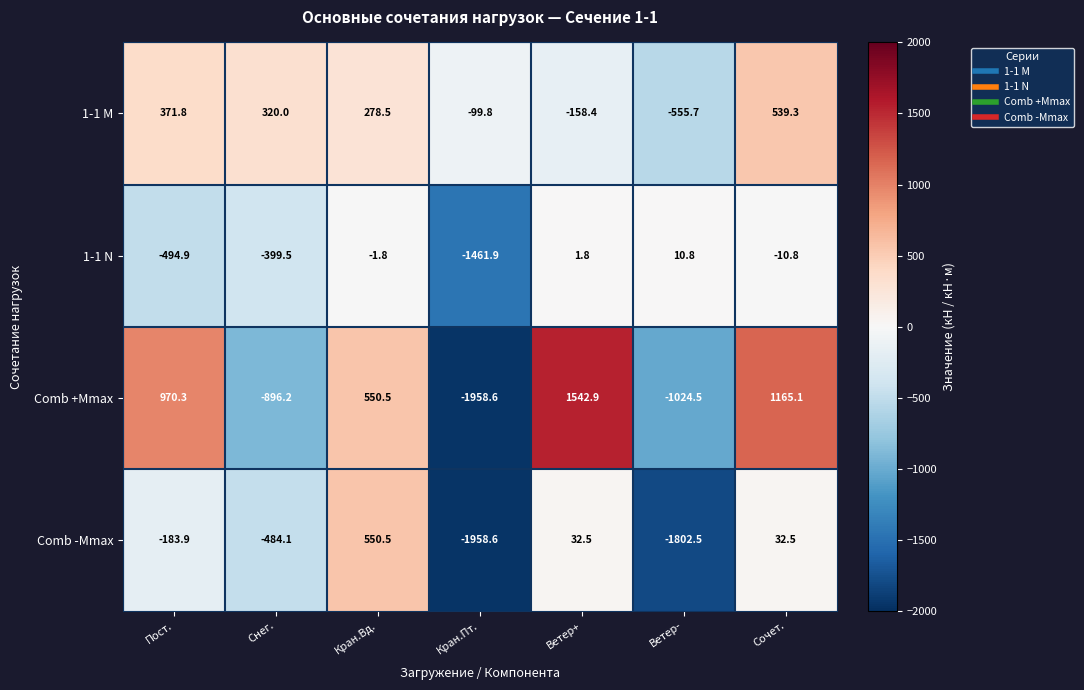

Reading left to right, extract all data points from this chart.

1-1 M: Пост.=371.8	Снег.=320.0	Кран.Вд.=278.5	Кран.Пт.=-99.8	Ветер+=-158.4	Ветер-=-555.7	Сочет.=539.3
1-1 N: Пост.=-494.9	Снег.=-399.5	Кран.Вд.=-1.8	Кран.Пт.=-1461.9	Ветер+=1.8	Ветер-=10.8	Сочет.=-10.8
Comb +Mmax: Пост.=970.3	Снег.=-896.2	Кран.Вд.=550.5	Кран.Пт.=-1958.6	Ветер+=1542.9	Ветер-=-1024.5	Сочет.=1165.1
Comb -Mmax: Пост.=-183.9	Снег.=-484.1	Кран.Вд.=550.5	Кран.Пт.=-1958.6	Ветер+=32.5	Ветер-=-1802.5	Сочет.=32.5